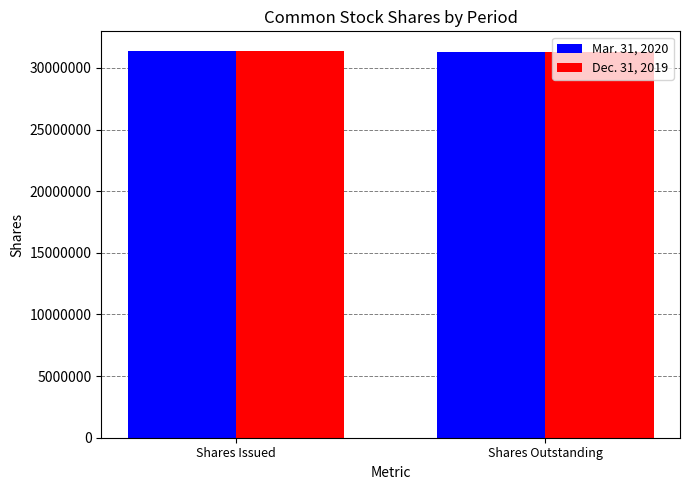

What is the greatest value displayed?

31395637